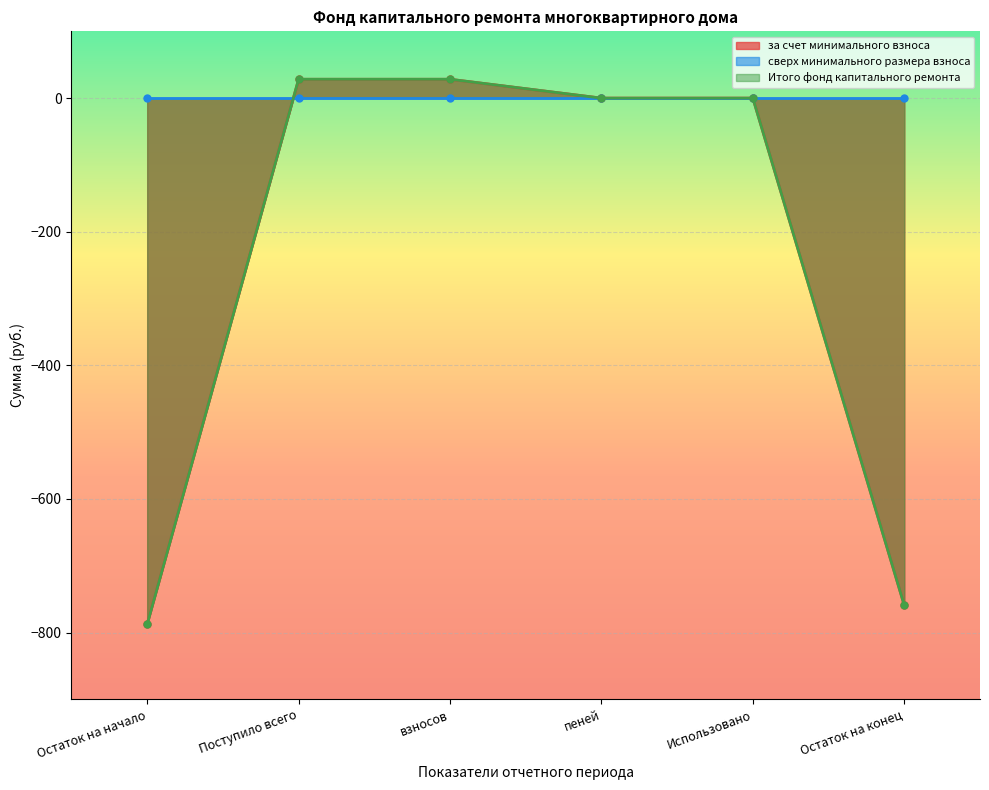

Is it true that Итого фонд капитального ремонта equals 46.2 at взносов?

False